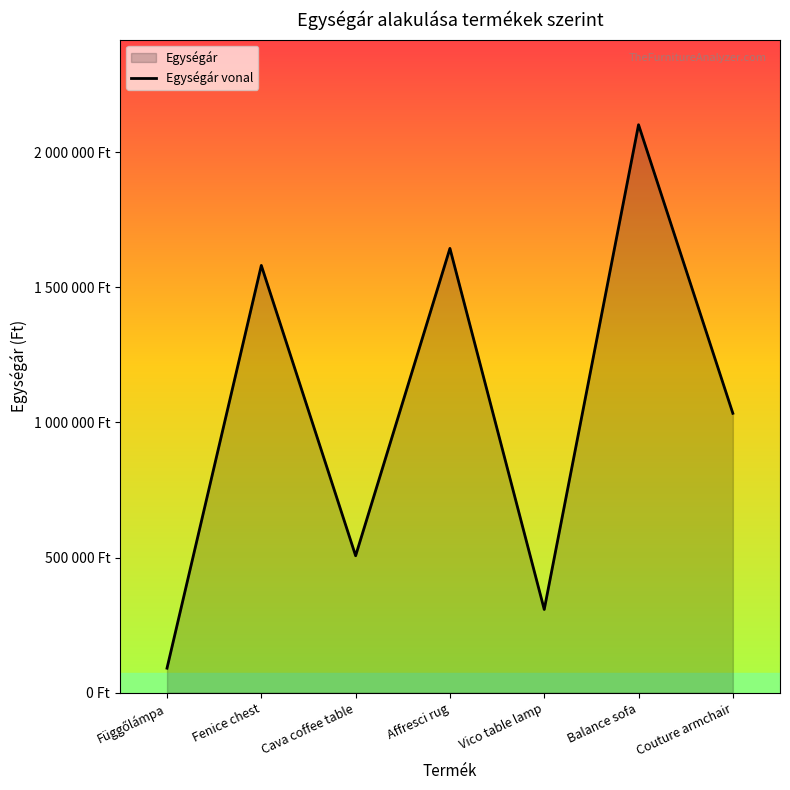

Read the value at Balance sofa, to the nearest 50.

2102000